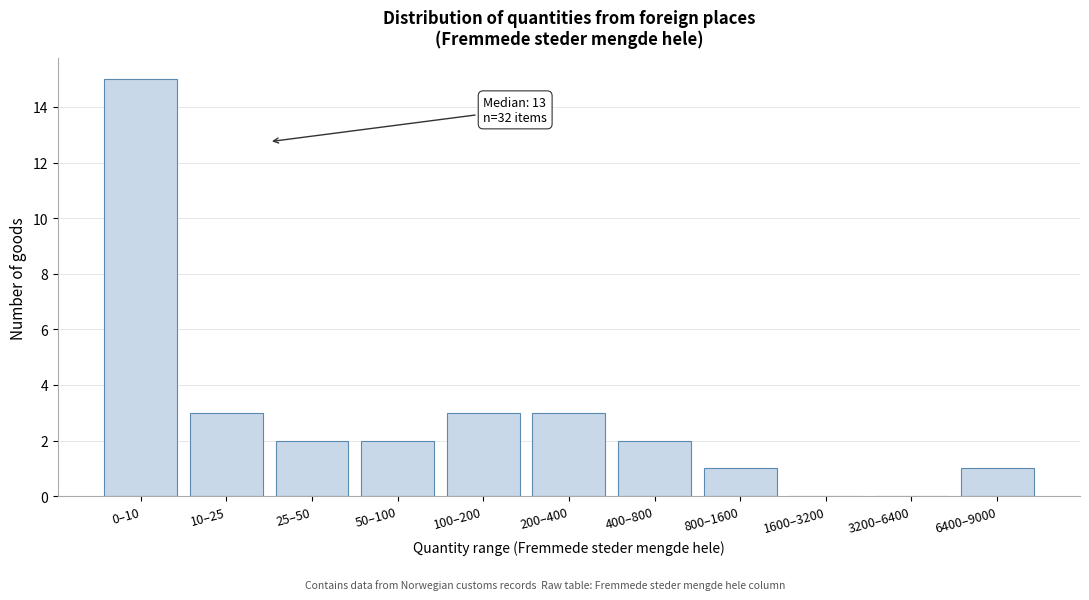

Reading right to left, transcribe all the data shown in this chart.

6400–9000=1	3200–6400=0	1600–3200=0	800–1600=1	400–800=2	200–400=3	100–200=3	50–100=2	25–50=2	10–25=3	0–10=15